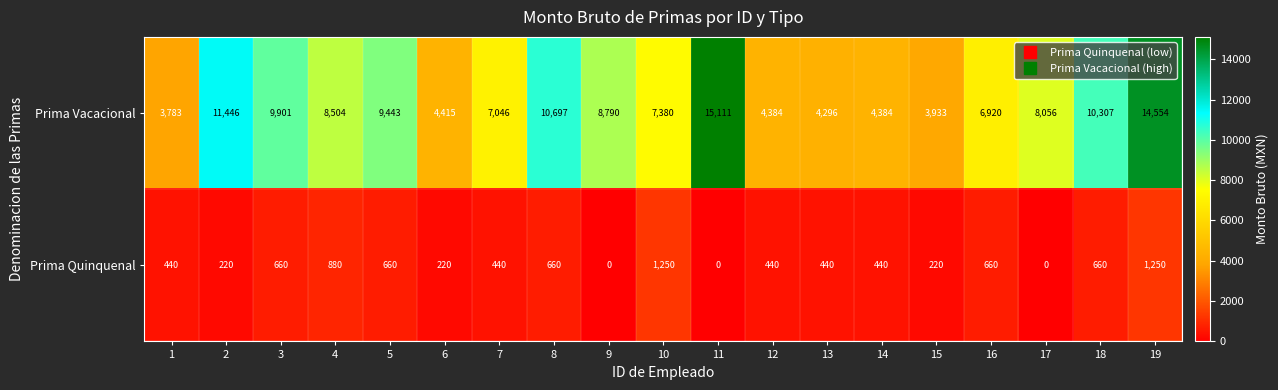

Rank the series by their maximum value, from lowest to highest.

Prima Quinquenal, Prima Vacacional